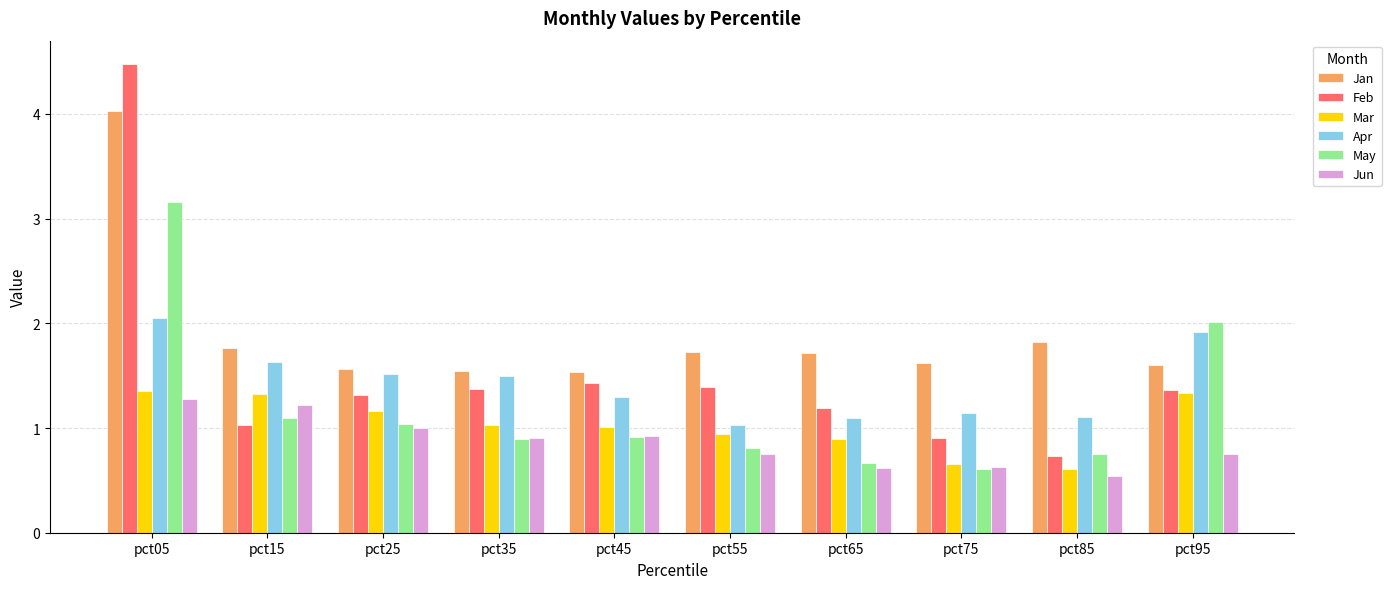

Where is May nearest to the value 1?

pct25